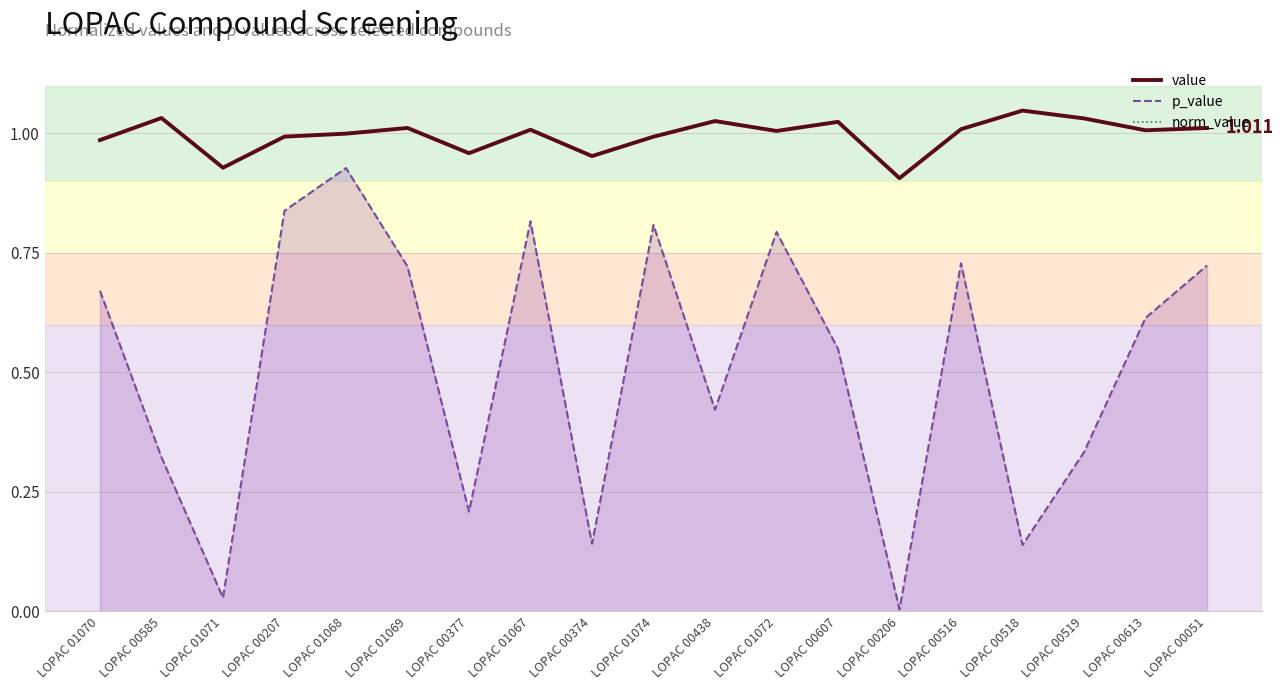

Rank the categories by p_value value from highest to lowest.

LOPAC 01068, LOPAC 00207, LOPAC 01067, LOPAC 01074, LOPAC 01072, LOPAC 00516, LOPAC 00051, LOPAC 01069, LOPAC 01070, LOPAC 00613, LOPAC 00607, LOPAC 00438, LOPAC 00519, LOPAC 00585, LOPAC 00377, LOPAC 00374, LOPAC 00518, LOPAC 01071, LOPAC 00206